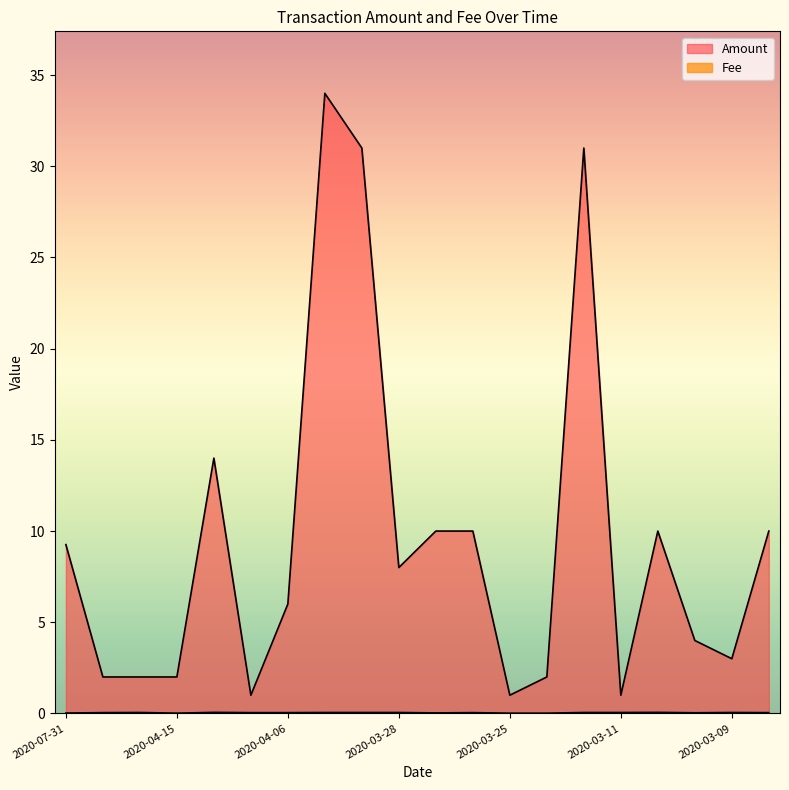

Rank the series at 2020-03-10 from lowest to highest value.

Fee, Amount